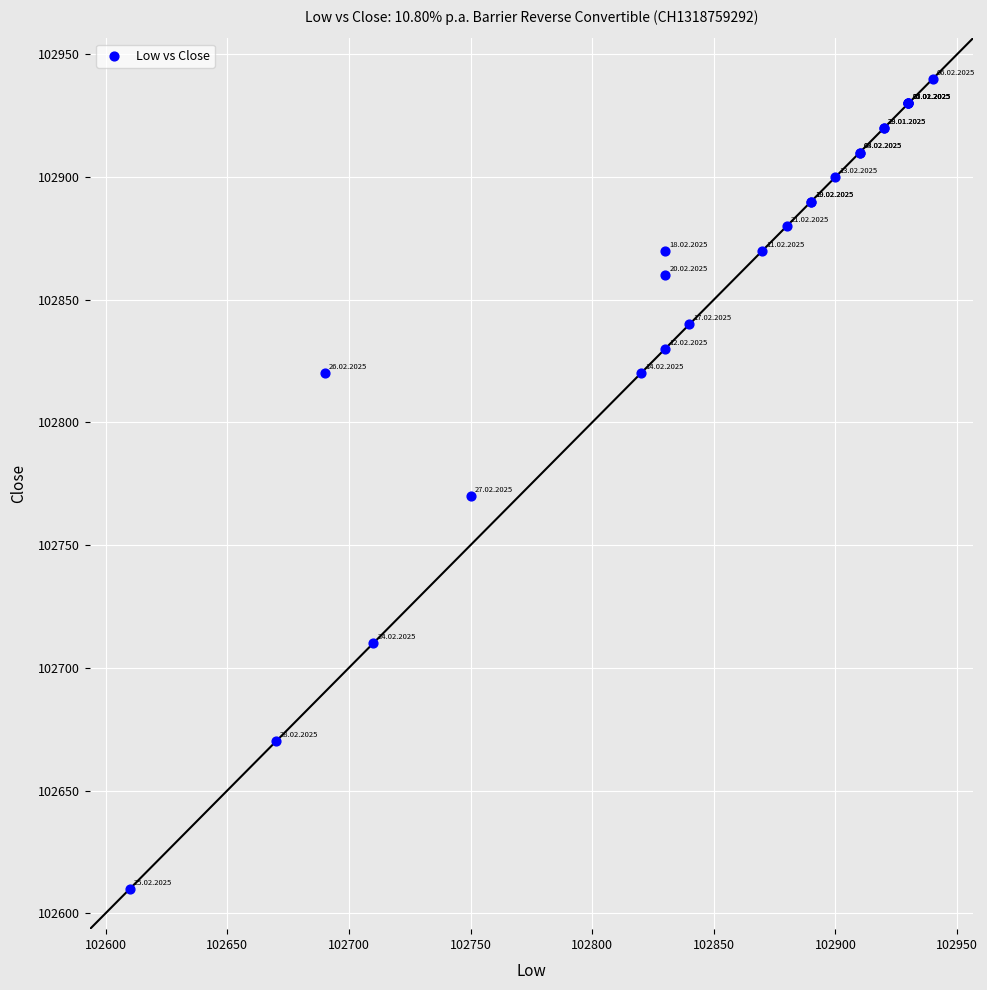

What Y value in the scatter plot is closest to 102775?

102770